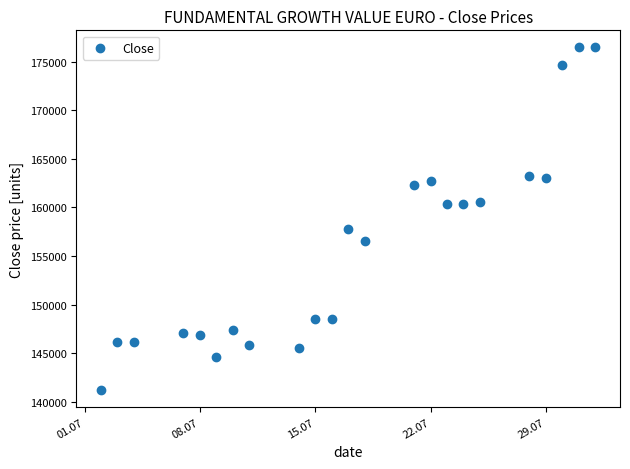

What Y value in the scatter plot is closest to 158831?

157734